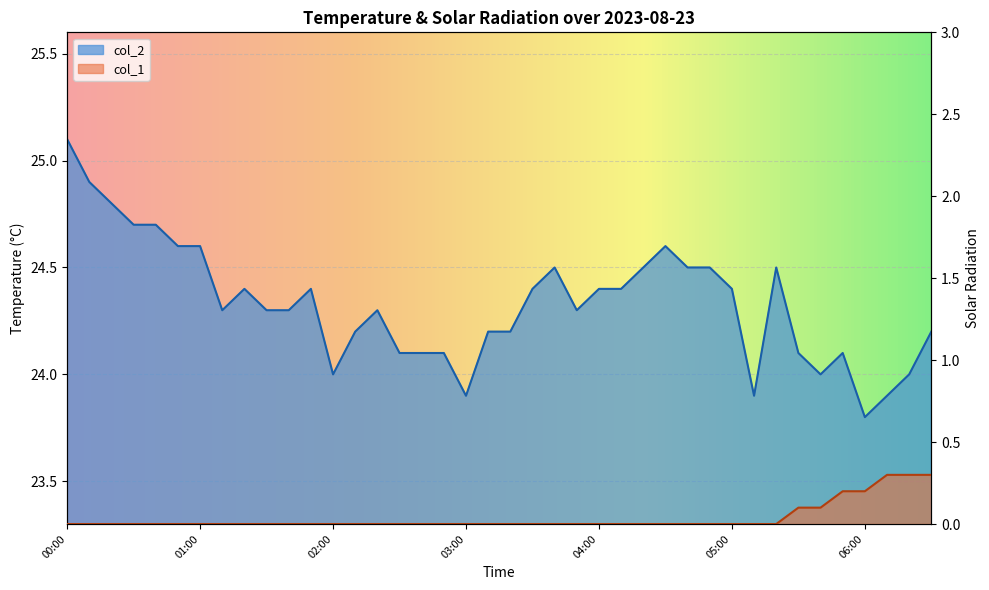

True or false: col_1 and col_2 cross at least once.

False